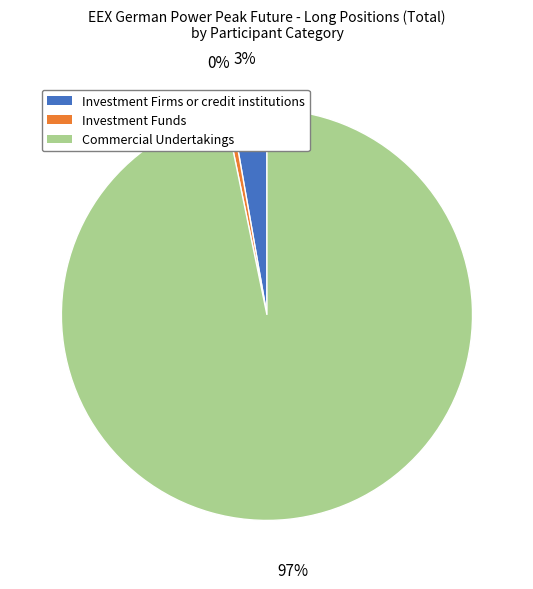

What is the majority slice?

Commercial Undertakings